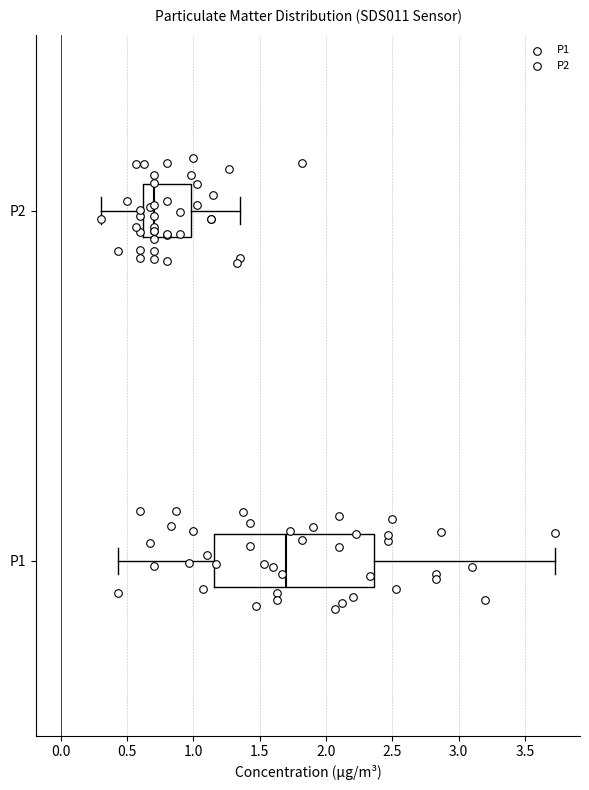

Which box has the furthest to the left median line?

P2